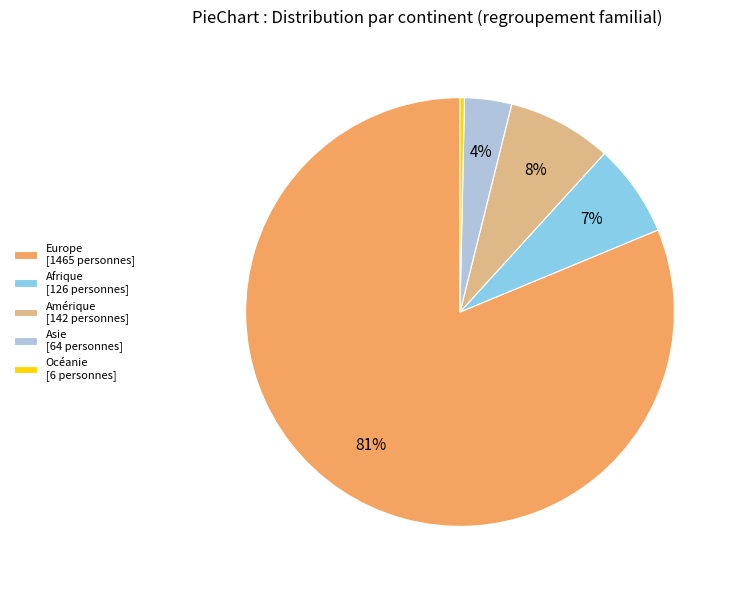

Is there any slice that represents more than half of the pie?

Yes